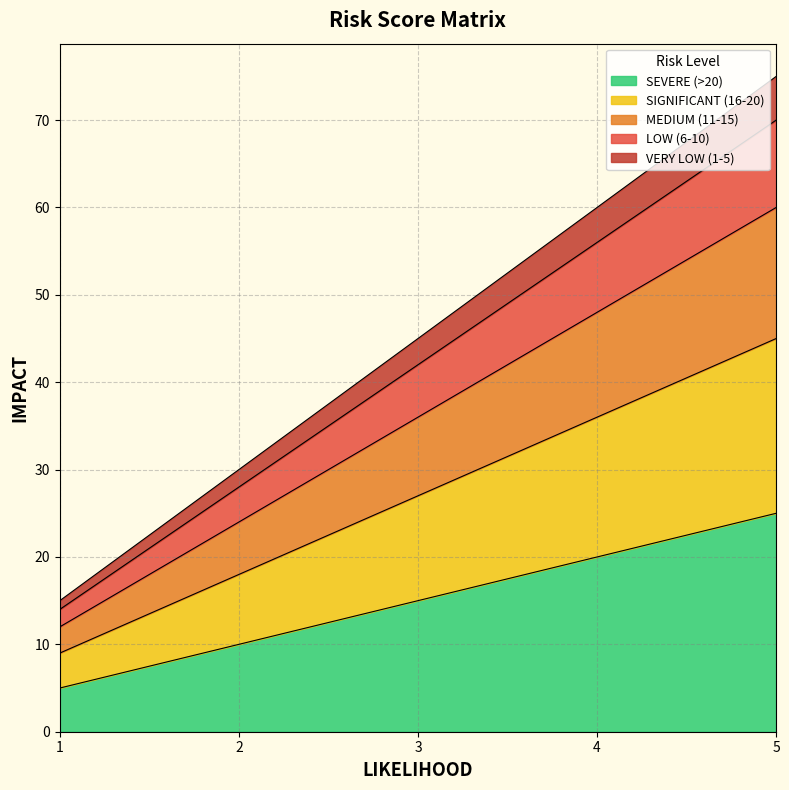

At which category is the sum across all series the highest?

5